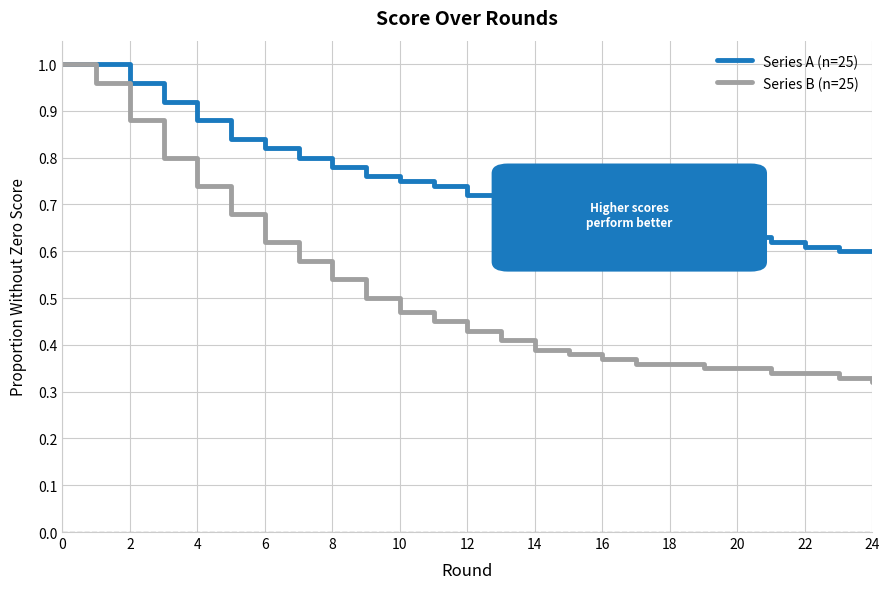

List the series in order of their overall mean, lowest first.

Series B (n=25), Series A (n=25)